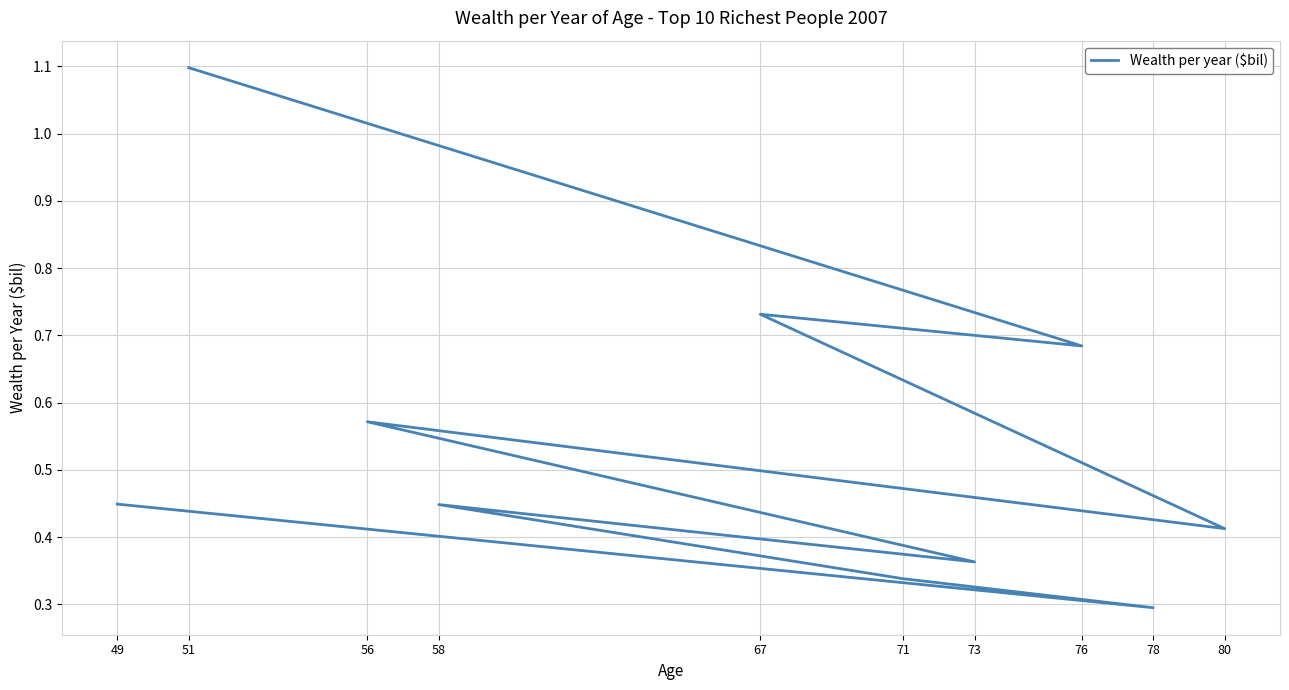

Between 76 and 49, which is larger?

76